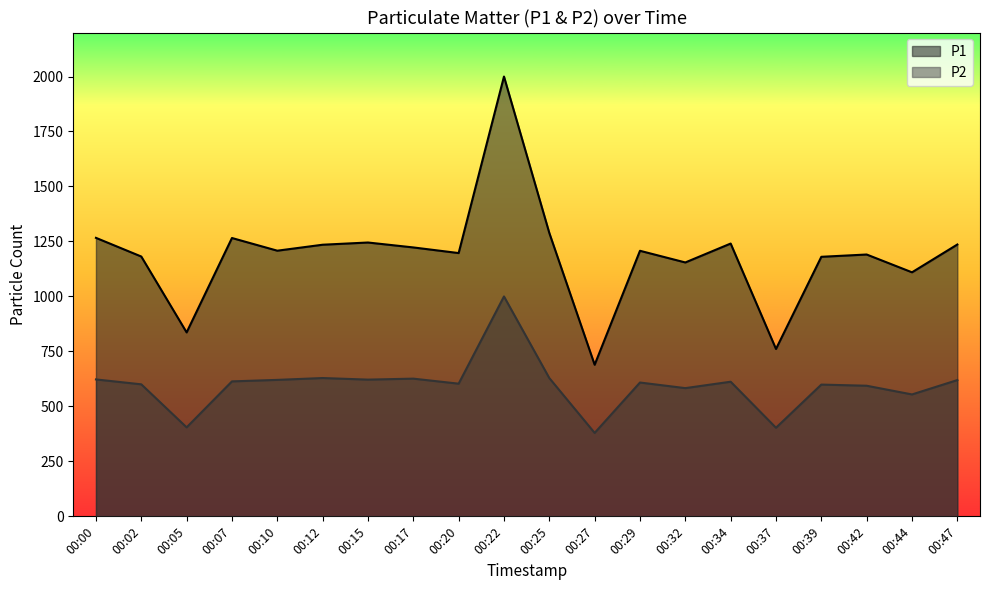

Is it true that P1 equals 1240.5 at 00:34?

True